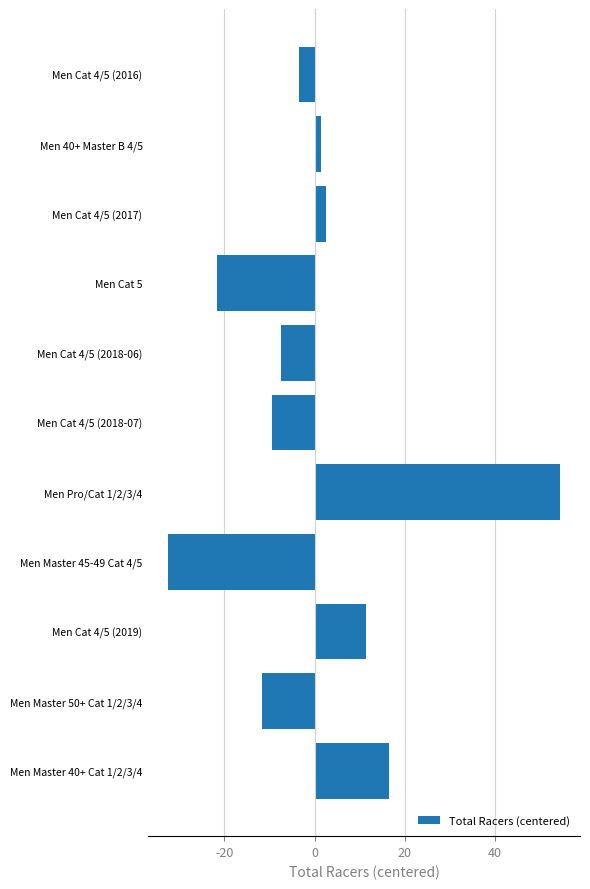

True or false: the data shows 87.9 at Men Pro/Cat 1/2/3/4.

False